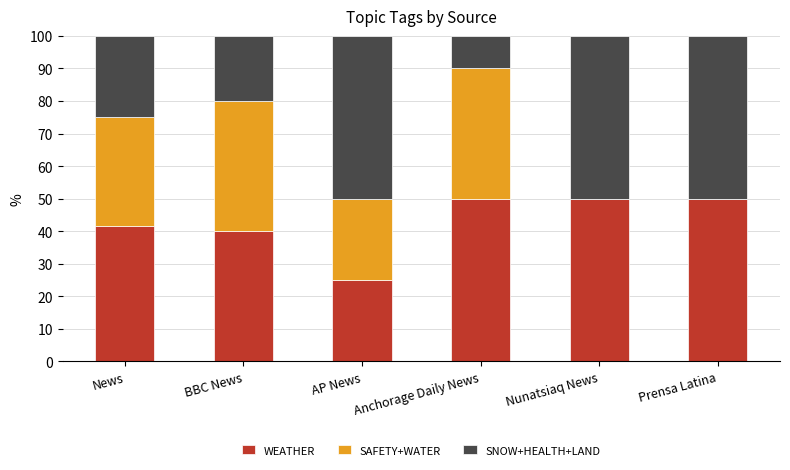

The WEATHER series shows 50.0 at Nunatsiaq News. True or false?

True